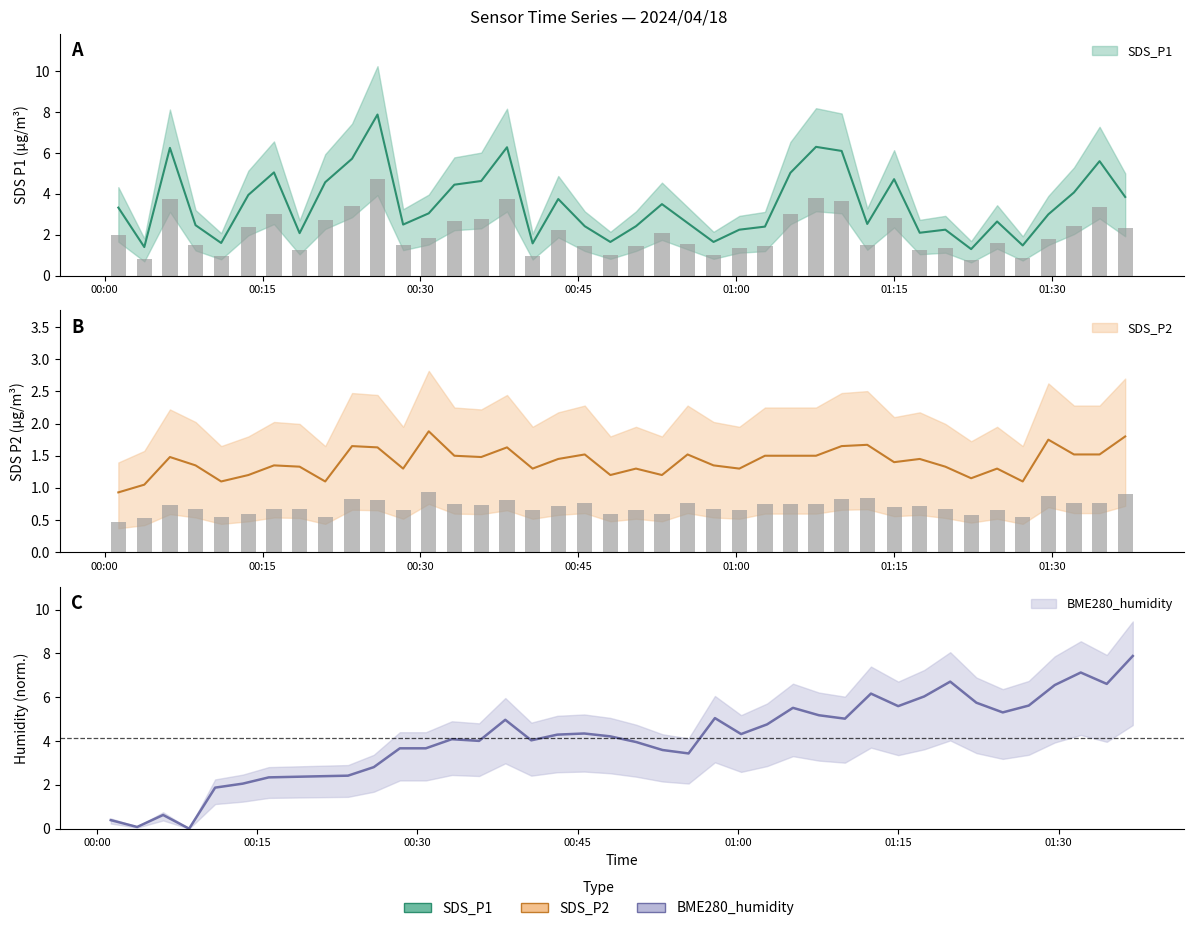

List the series in order of their overall mean, lowest first.

SDS_P2, SDS_P1, BME280_humidity